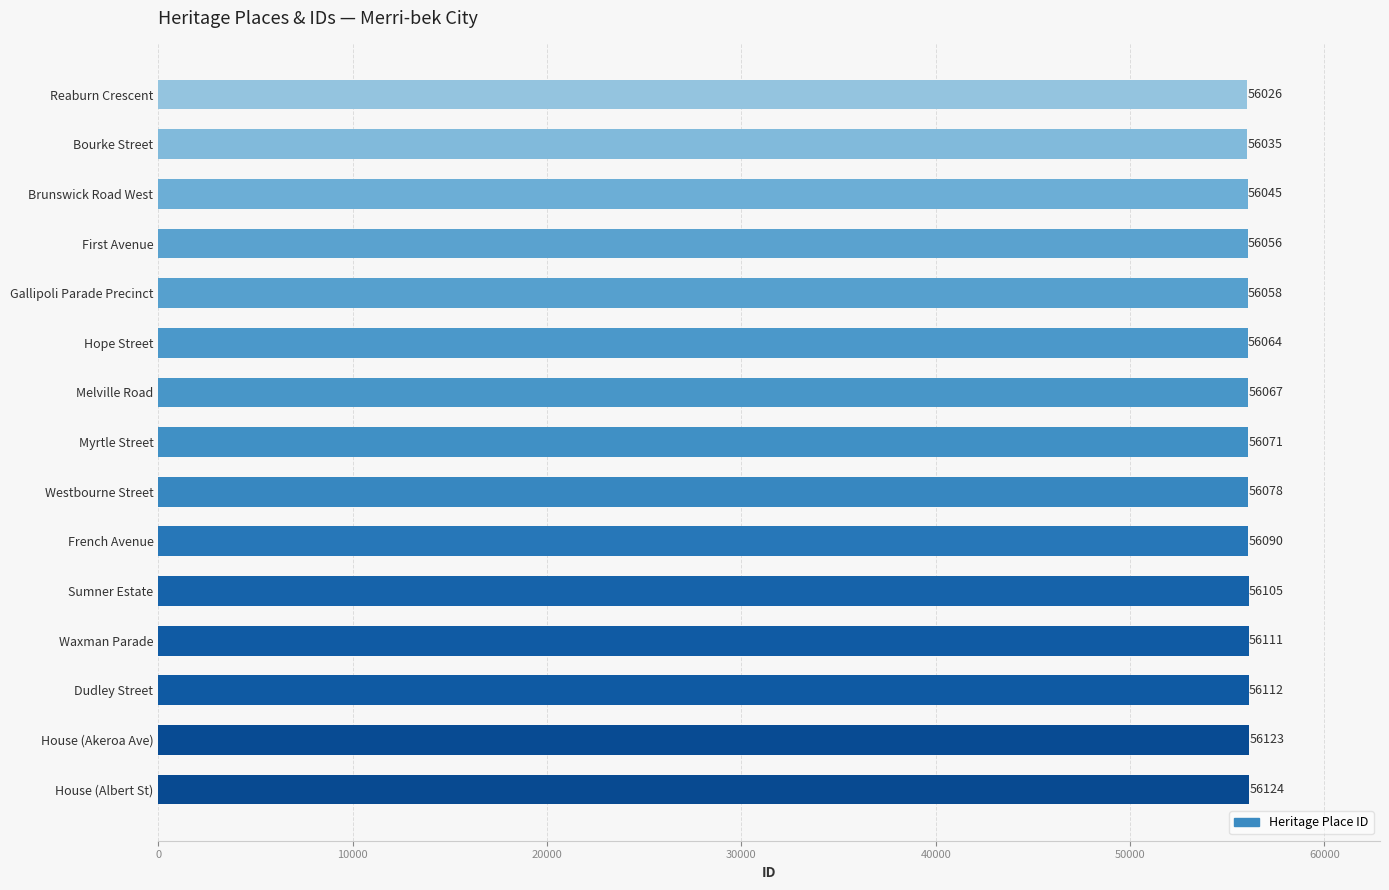

What position from the top is Hope Street?

6